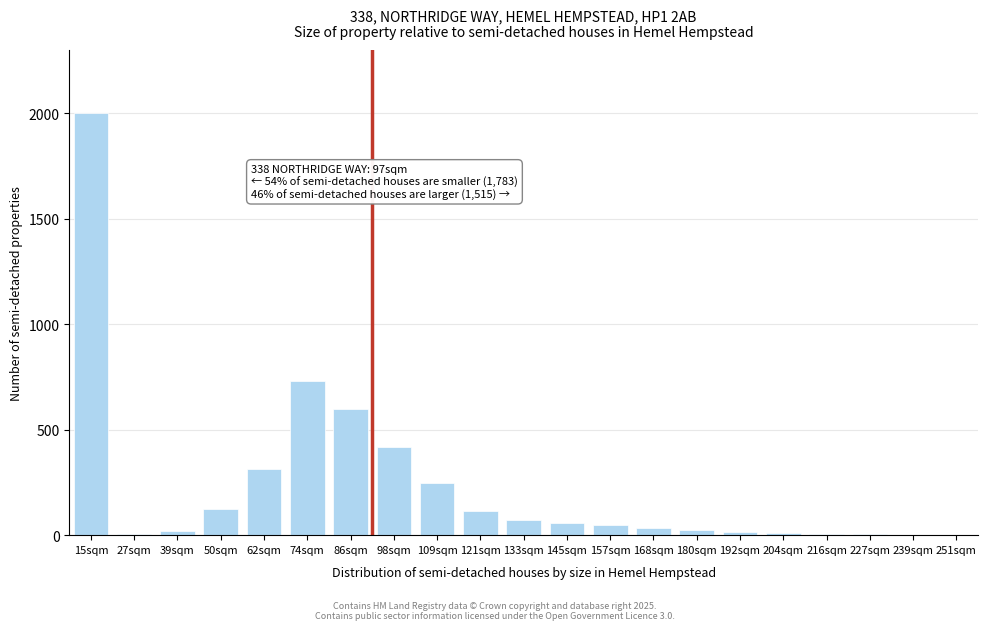

Which label corresponds to the largest value in the chart?

15sqm